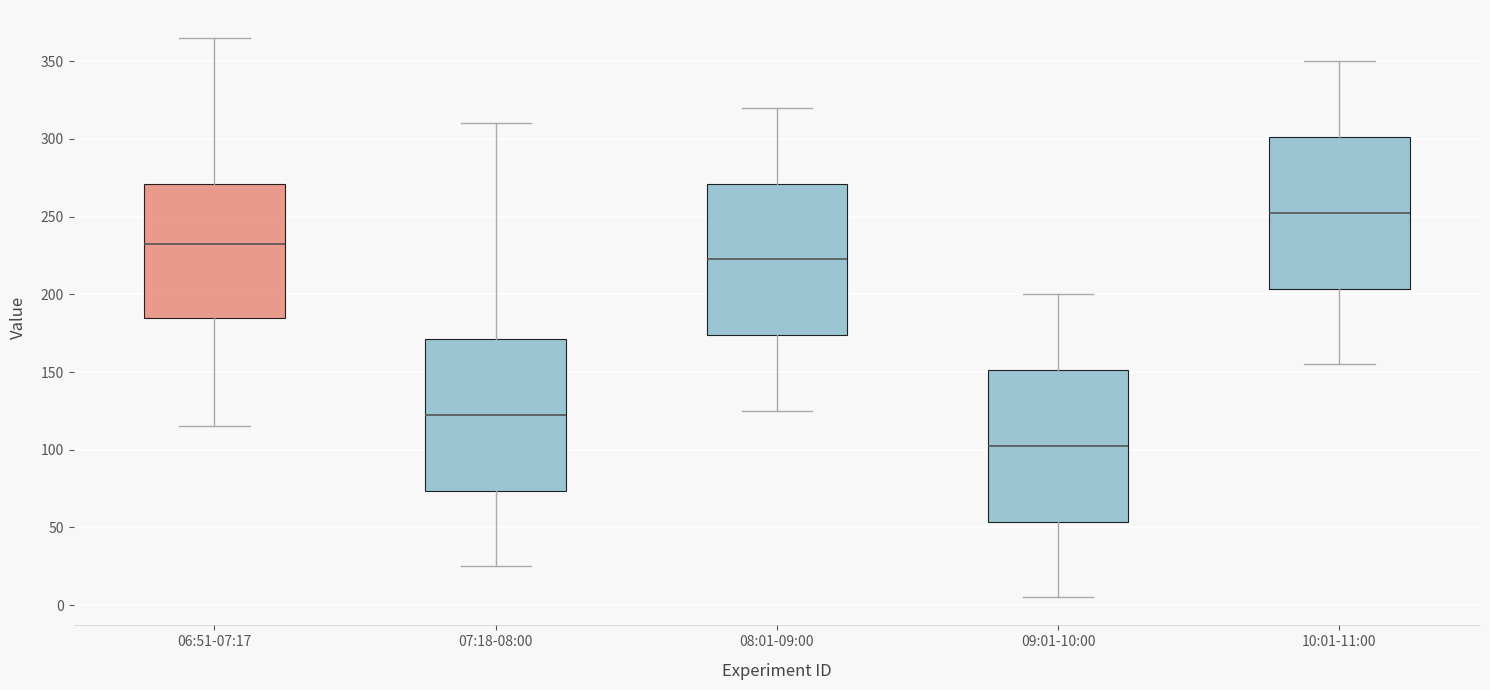

Where does the lower whisker of the box for 10:01-11:00 end on the y-axis? The values are not printed on the chart, so give them approximately, as read against the axis.

155